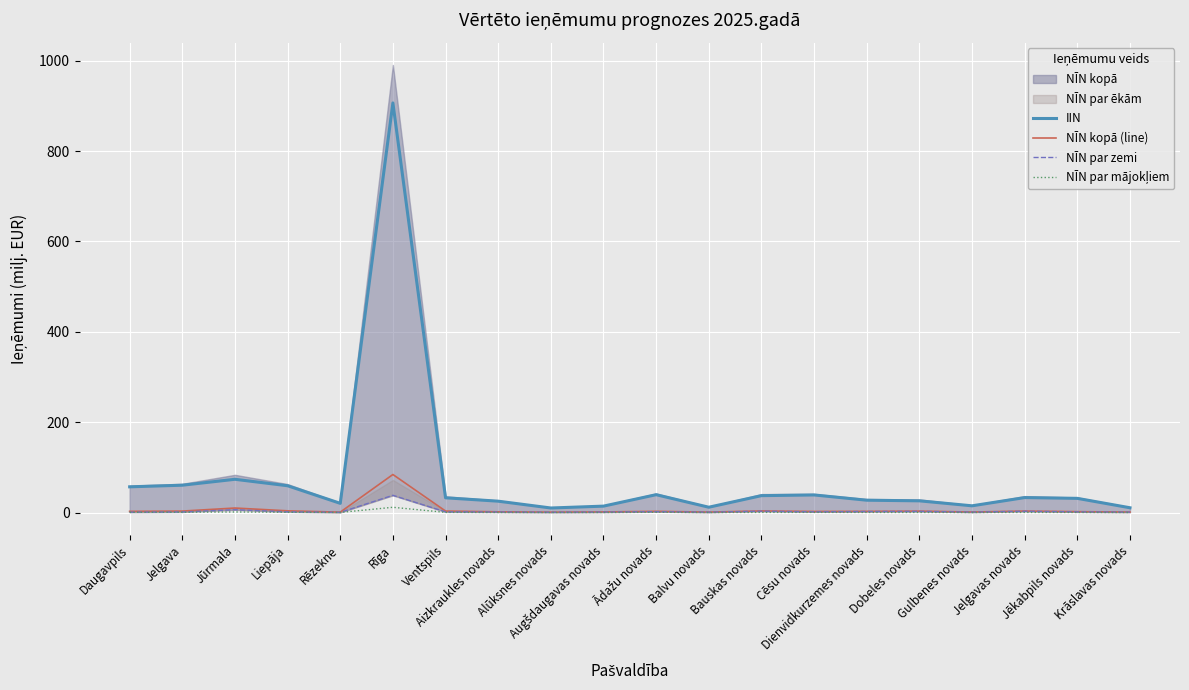

Is it true that IIN equals 62.0 at Cēsu novads?

False